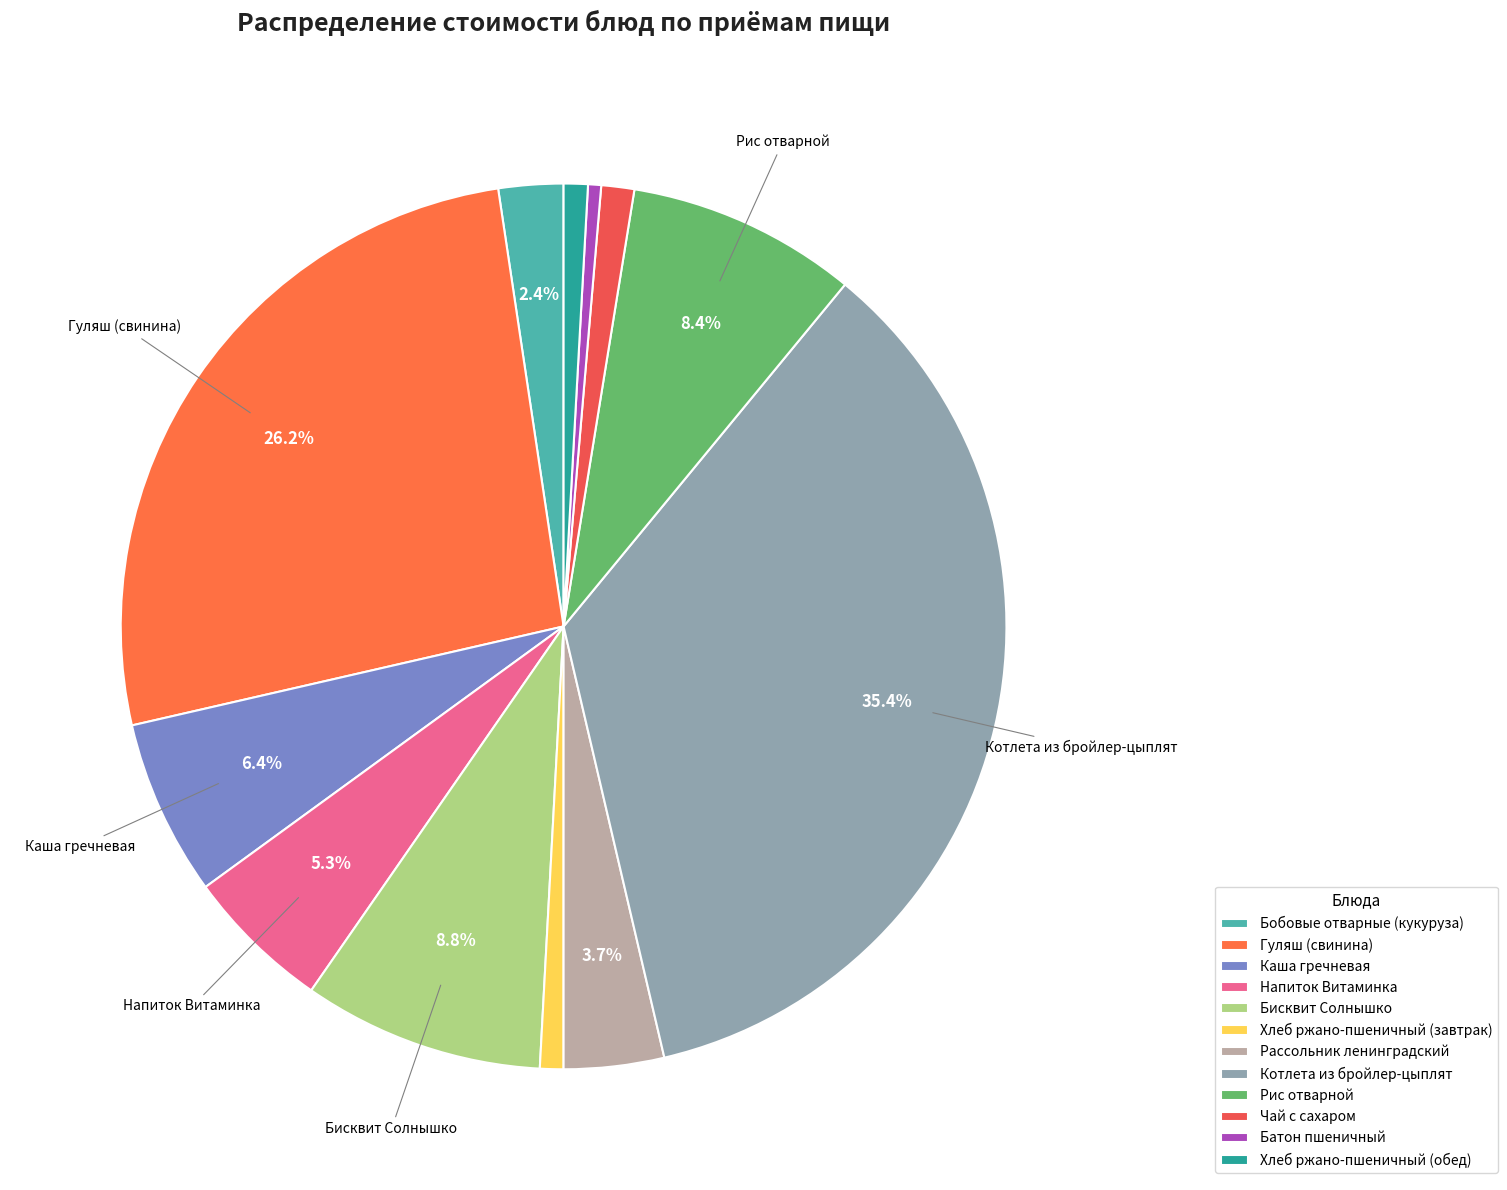

To the nearest percent, what is the combined percentage of Котлета из бройлер-цыплят and Хлеб ржано-пшеничный (обед)?

36%